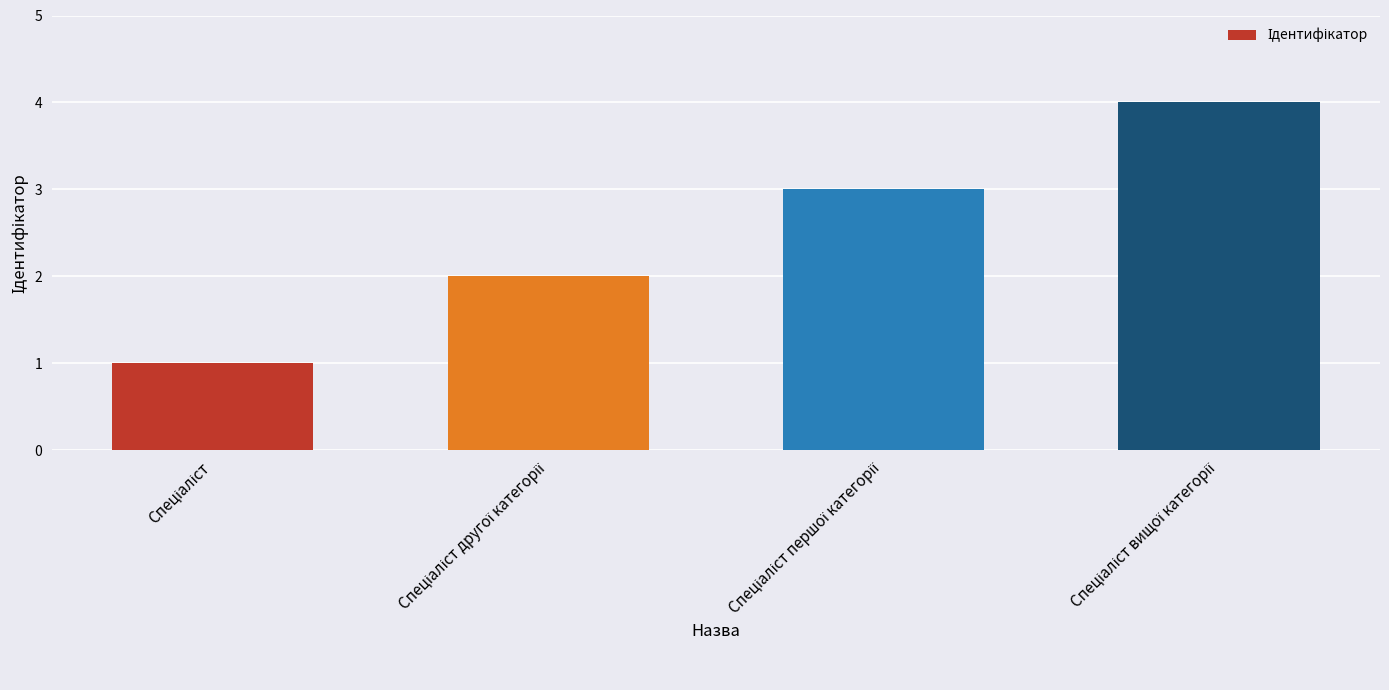

What is the sum of all values?

10